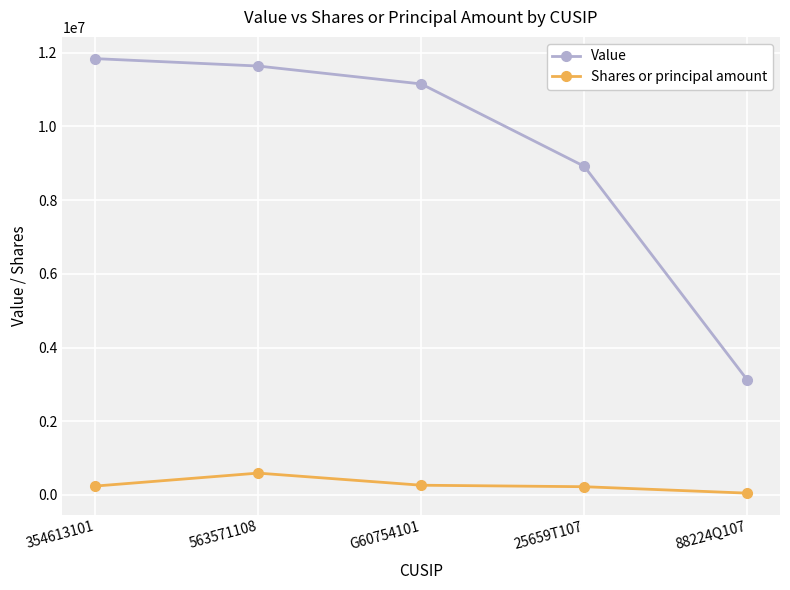

Is this an area chart (filled region under the line)?

No